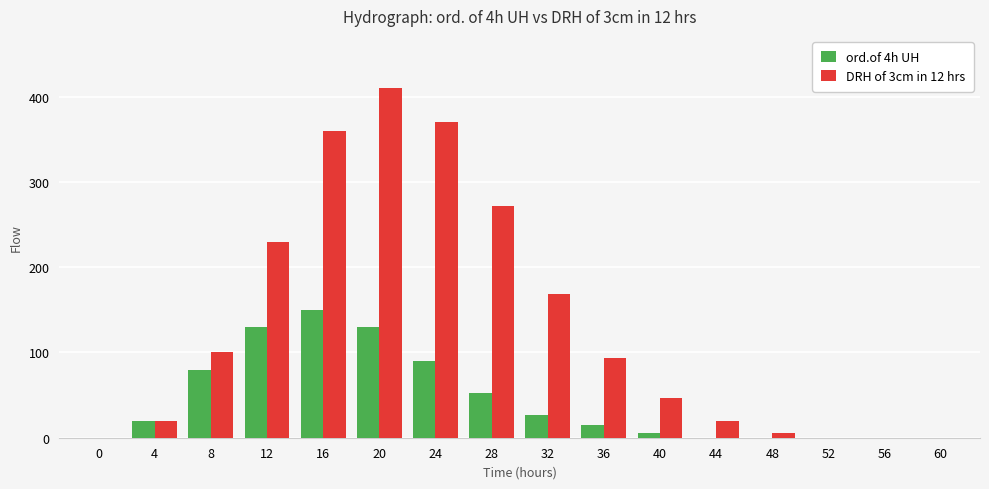

What is the greatest value displayed?

410